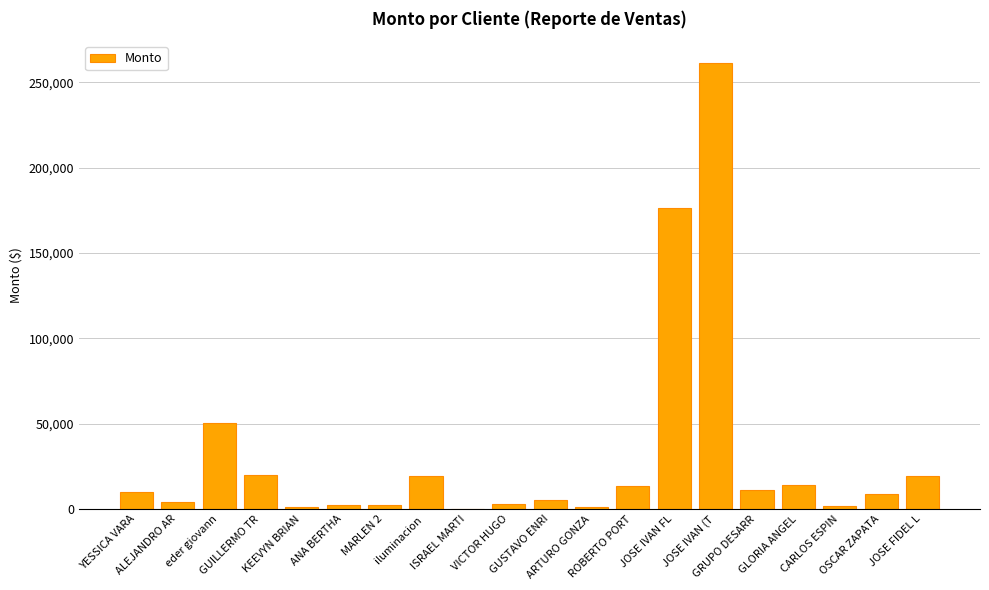

At which label is the value closest to 130531?

JOSE IVAN FL